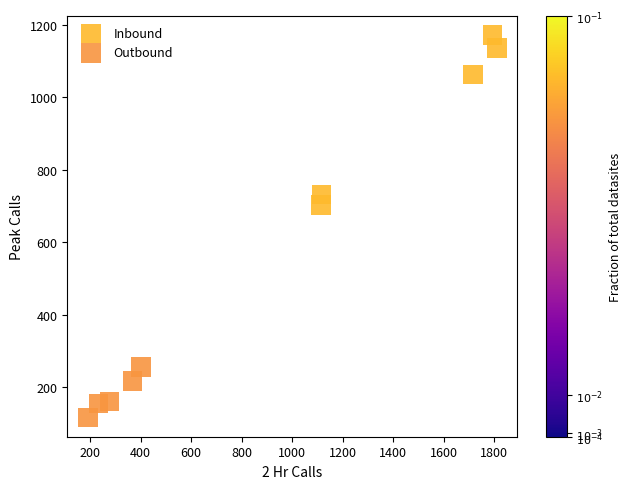

What are all the series names shown in the legend?

Inbound, Outbound